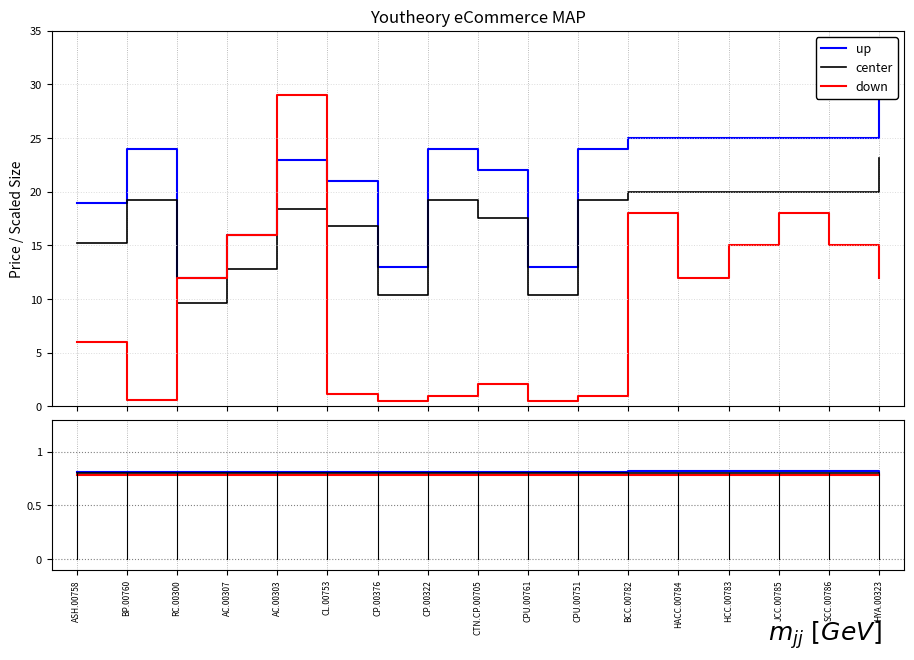

What is the label of the 6th point from the left?

CL.00753